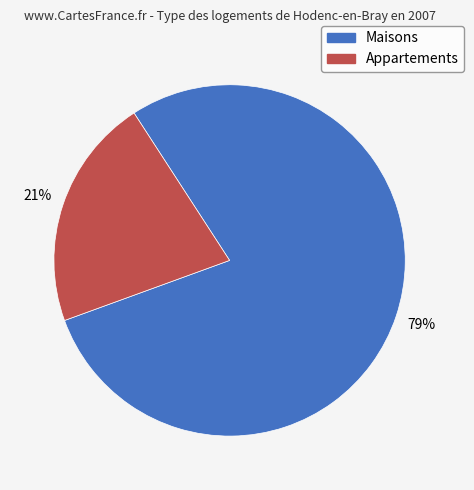

To the nearest percent, what is the average slice percentage?

50%